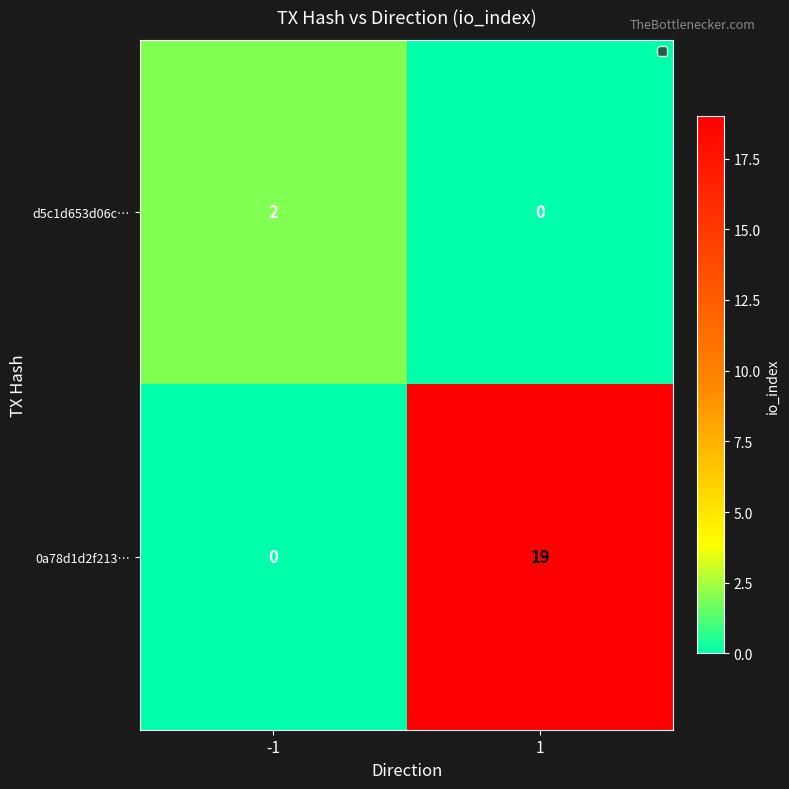

The value of d5c1d653d06c… at 1 is -1. True or false?

False